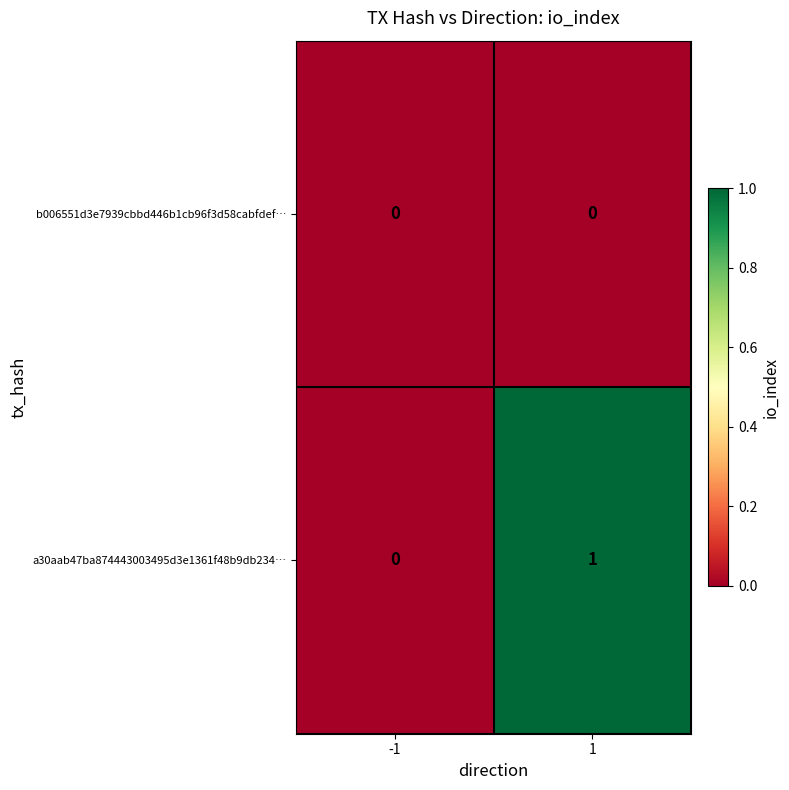

Reading left to right, extract all data points from this chart.

b006551d3e7939cbbd446b1cb96f3d58cabfdef…: -1=0	1=0
a30aab47ba874443003495d3e1361f48b9db234…: -1=0	1=1